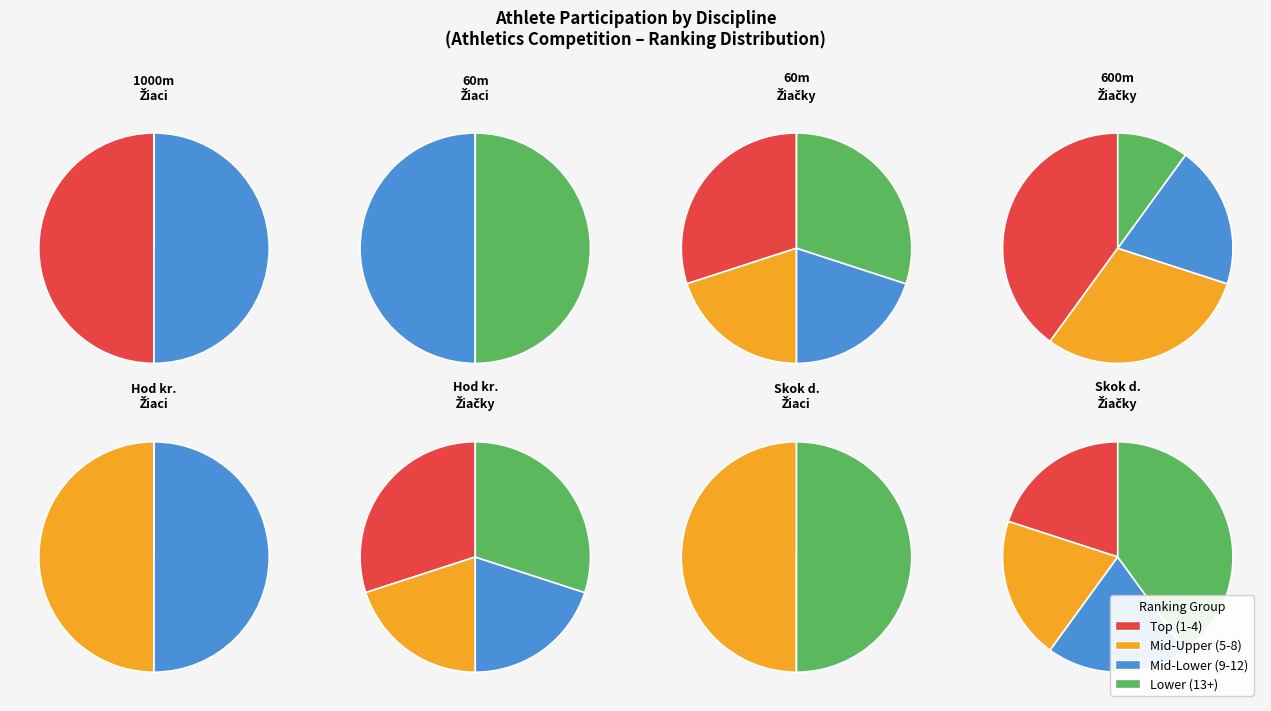

What percentage is NOT represented by hod kriketovou loptičkou - Žiačky ZŠ?

79.2%